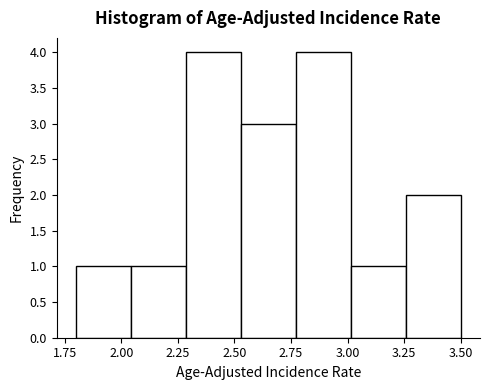

Reading left to right, transcribe this chart: for each bar, give the range it covers on the x-axis and its height. Neither the bar edges nor the heights are printed on the chart, so give them approximately, as read against the axes.

1.80 to 2.05: 1
2.05 to 2.30: 1
2.30 to 2.55: 4
2.55 to 2.75: 3
2.75 to 3.00: 4
3.00 to 3.25: 1
3.25 to 3.50: 2